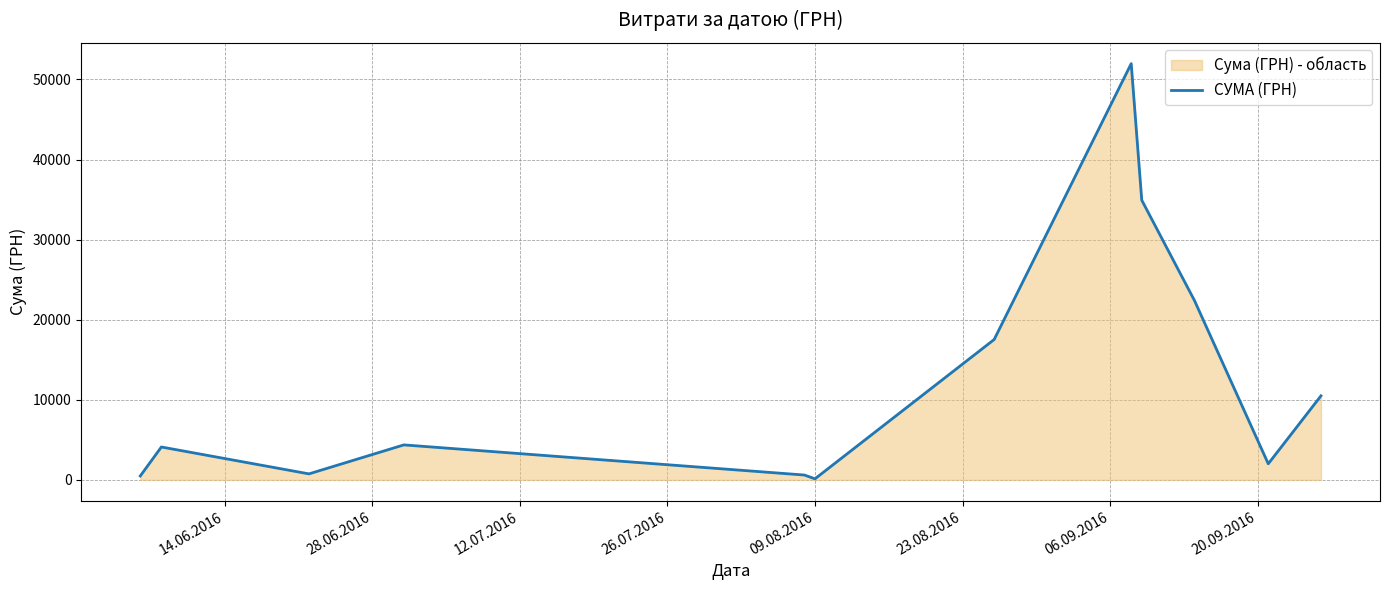

What is the maximum value shown in the chart?

51980.0